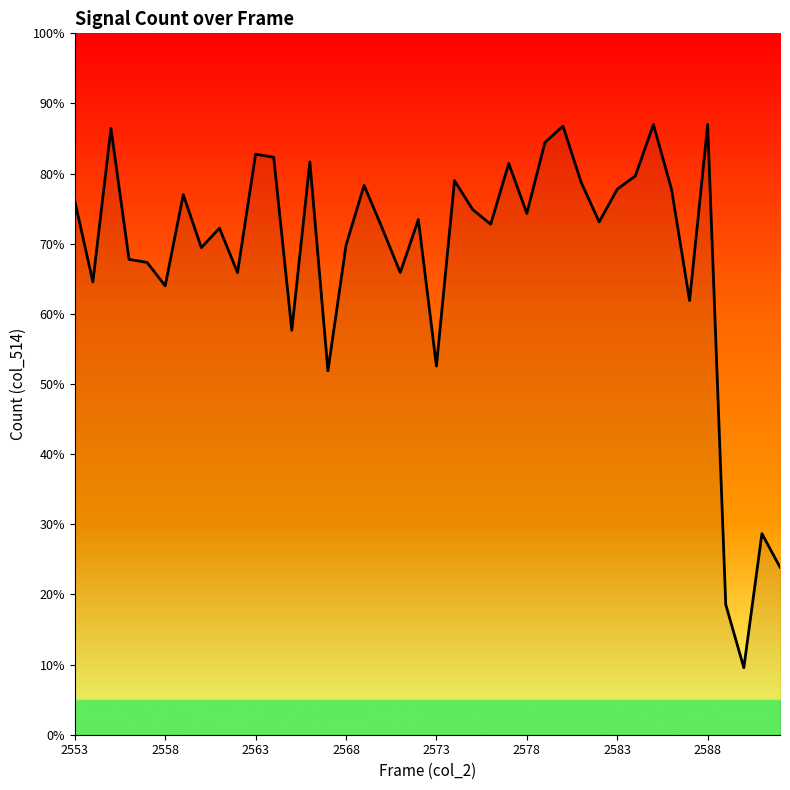

How many values are below 73?

19